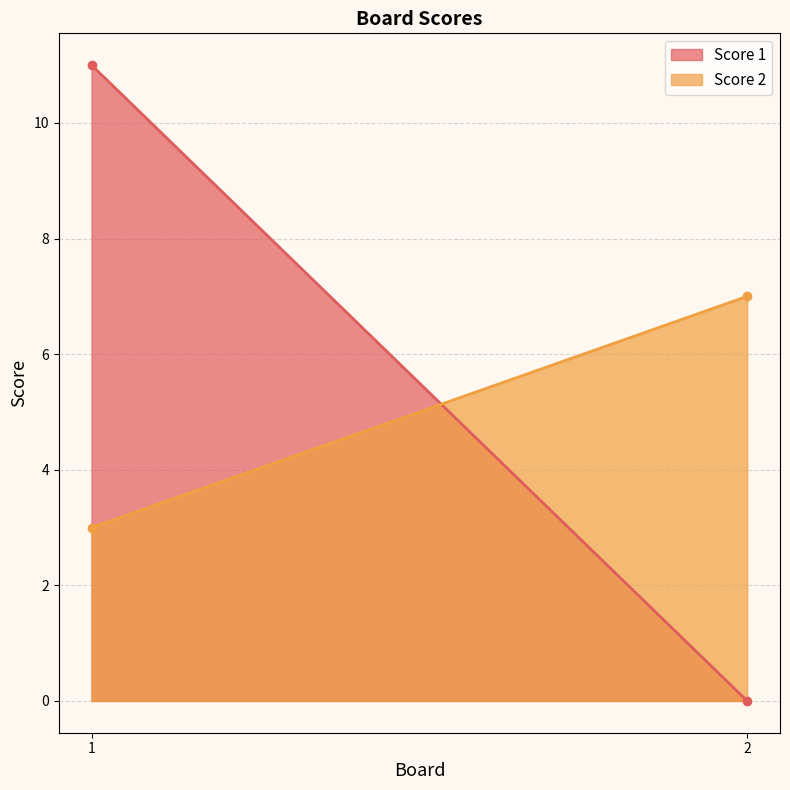

At which category is the sum across all series the highest?

1